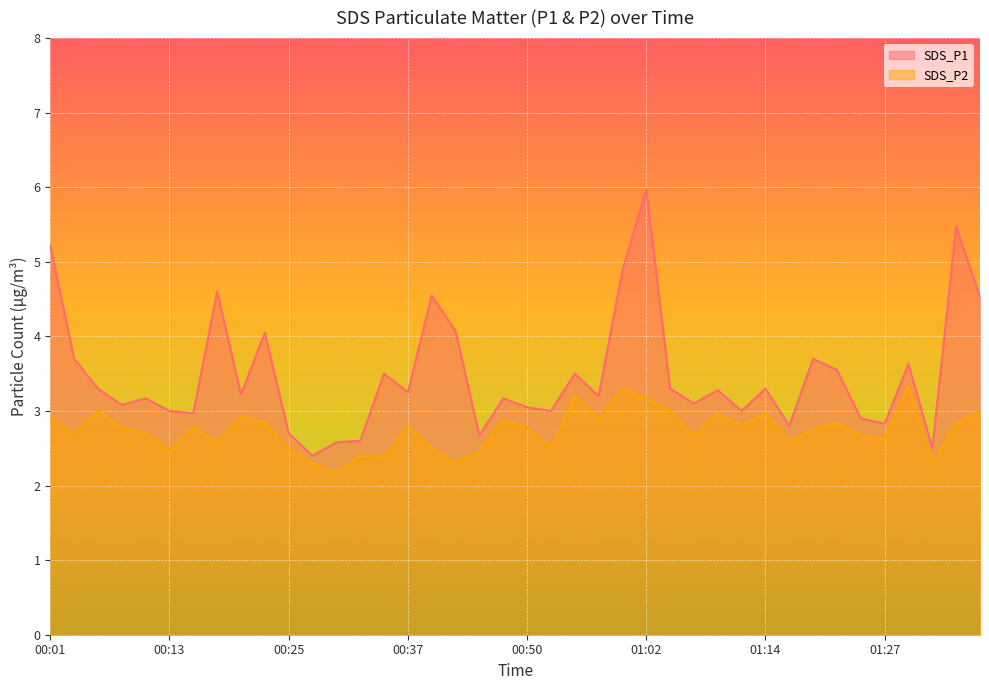

Which category has the lowest value across all series?

00:30